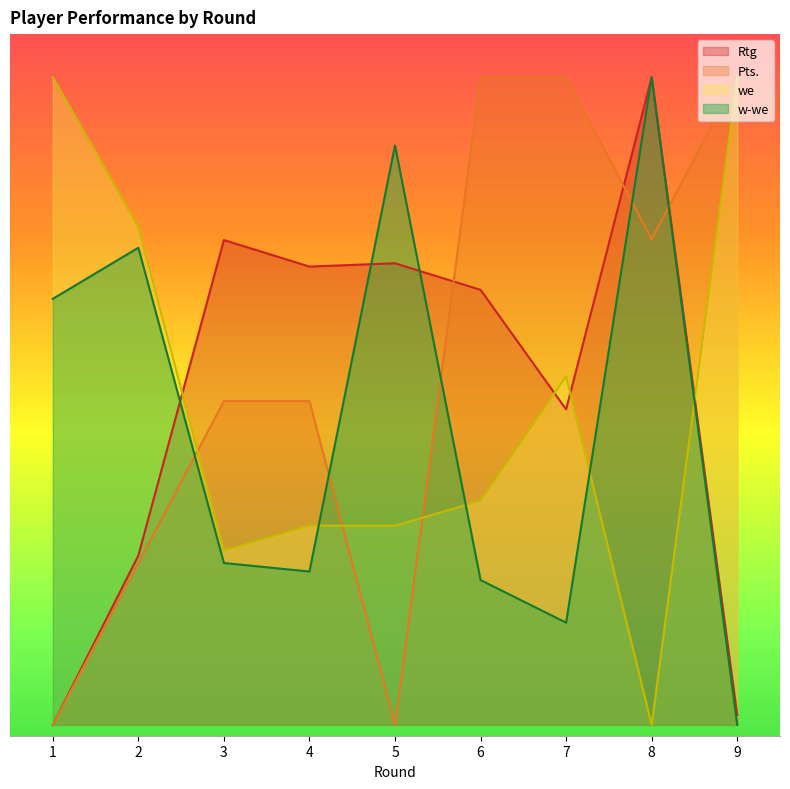

How many times do Pts. and Rtg cross each other?

3